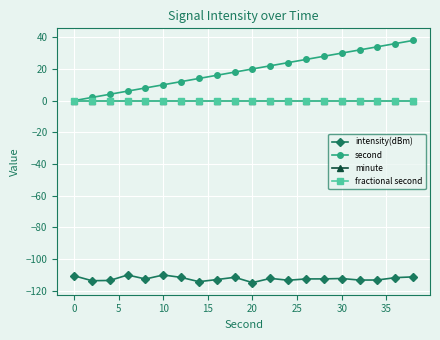

What is the difference between the maximum and minimum values in the second series?

38.0